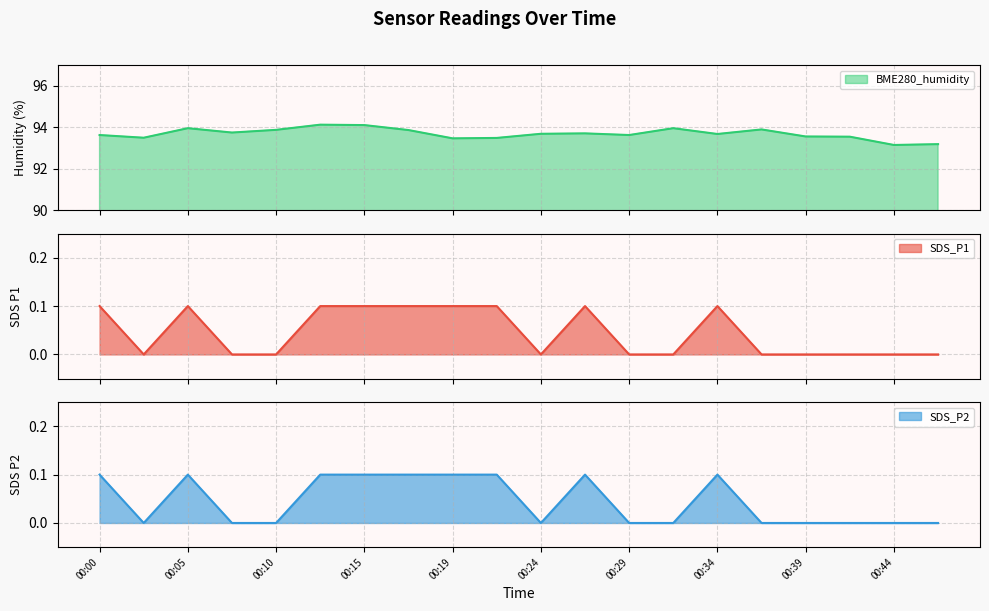

At which label does SDS_P2 reach its minimum?

00:02